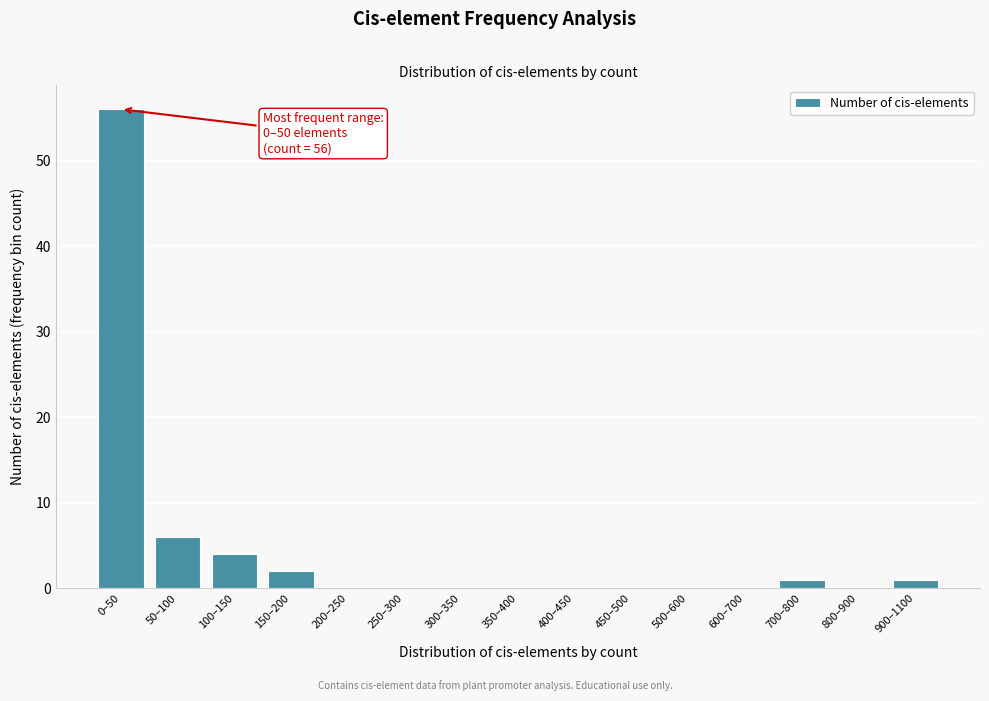

Reading right to left, extract all data points from this chart.

900–1100=1	800–900=0	700–800=1	600–700=0	500–600=0	450–500=0	400–450=0	350–400=0	300–350=0	250–300=0	200–250=0	150–200=2	100–150=4	50–100=6	0–50=56